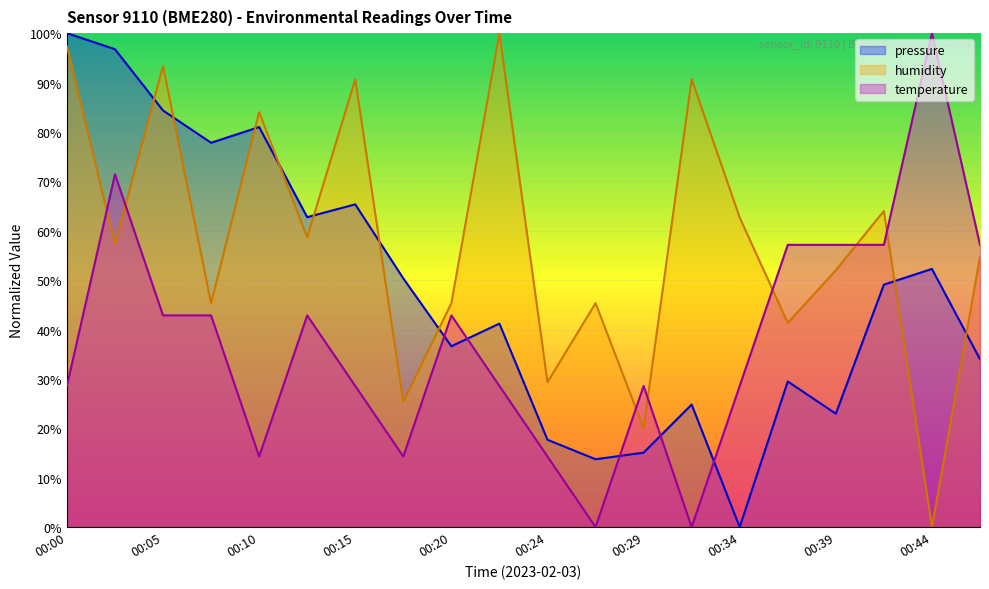

How many positive values does the humidity series have?

19